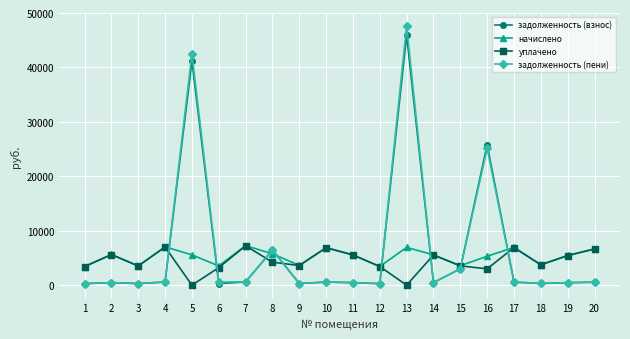

At which label does уплачено first exceed 4226?

2